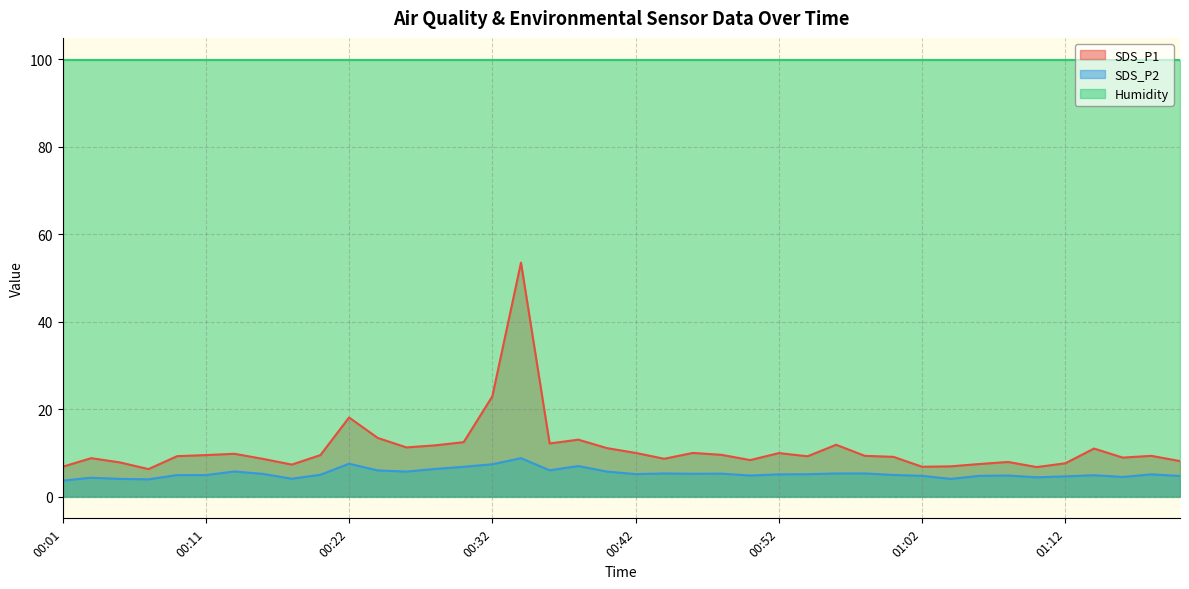

Which series has the widest spread of values?

SDS_P1